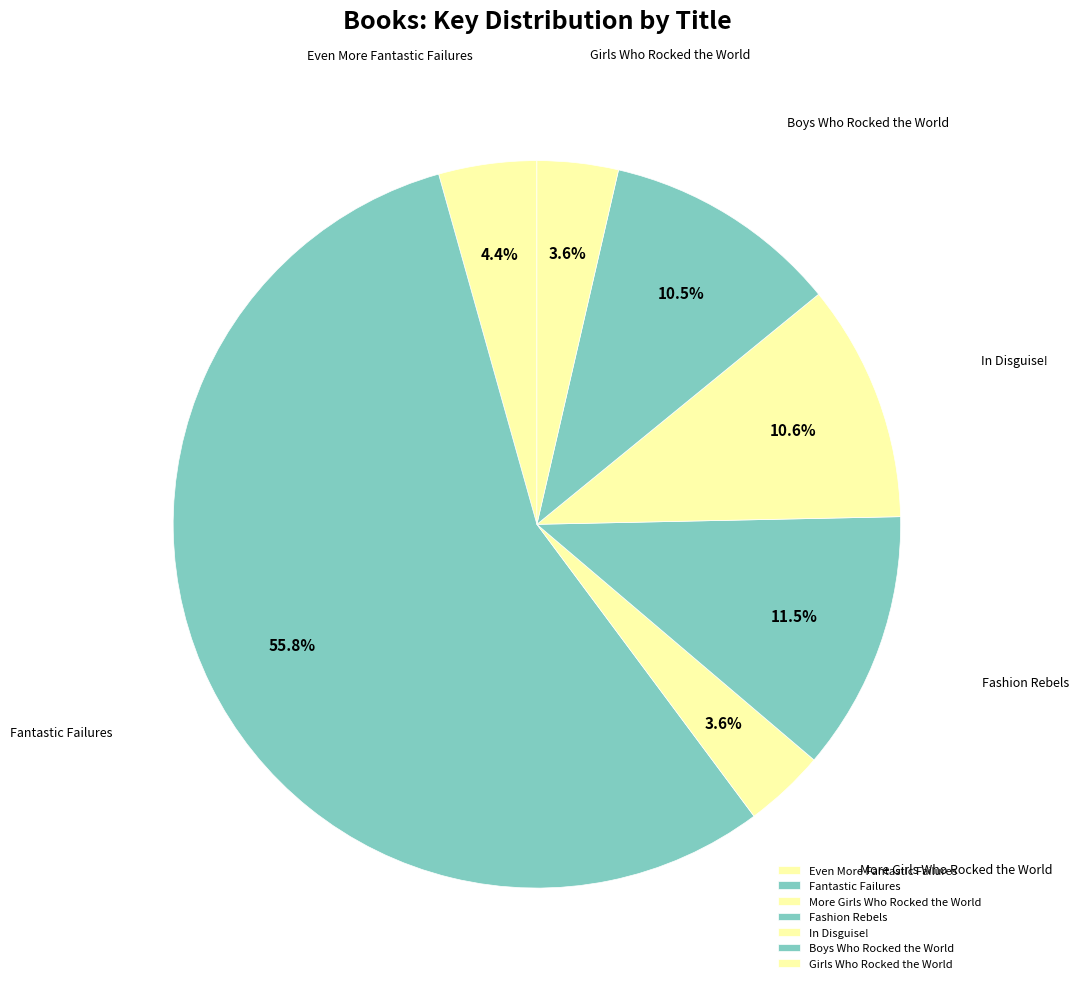

What is the ratio of the value at More Girls Who Rocked the World to the value at Girls Who Rocked the World?

1.0